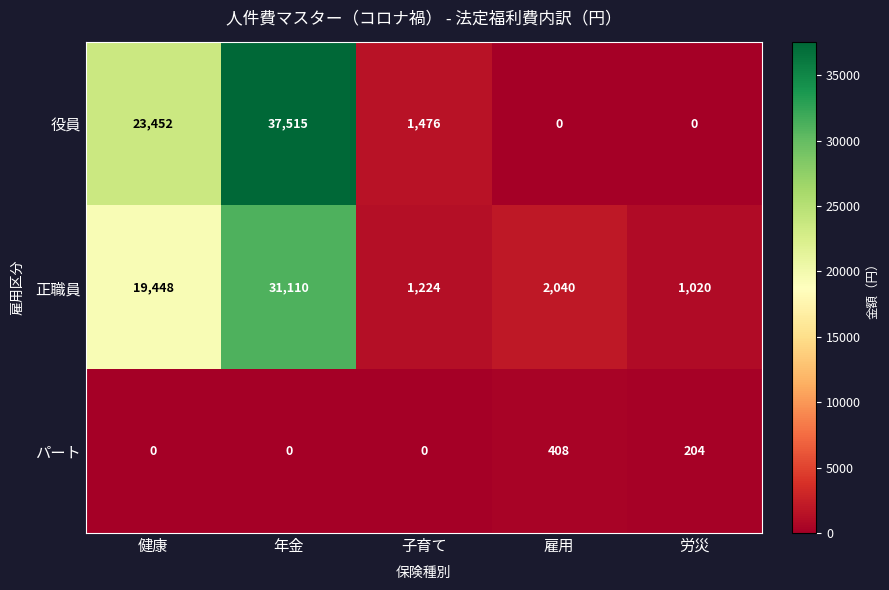

Reading left to right, extract all data points from this chart.

役員: 健康=23452	年金=37515	子育て=1476	雇用=0	労災=0
正職員: 健康=19448	年金=31110	子育て=1224	雇用=2040	労災=1020
パート: 健康=0	年金=0	子育て=0	雇用=408	労災=204